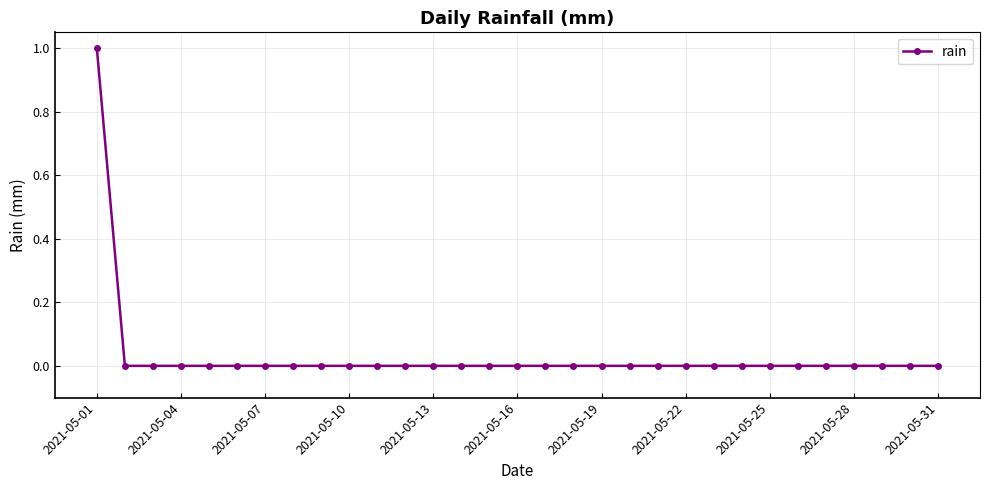

Which label corresponds to the largest value in the chart?

2021-05-01